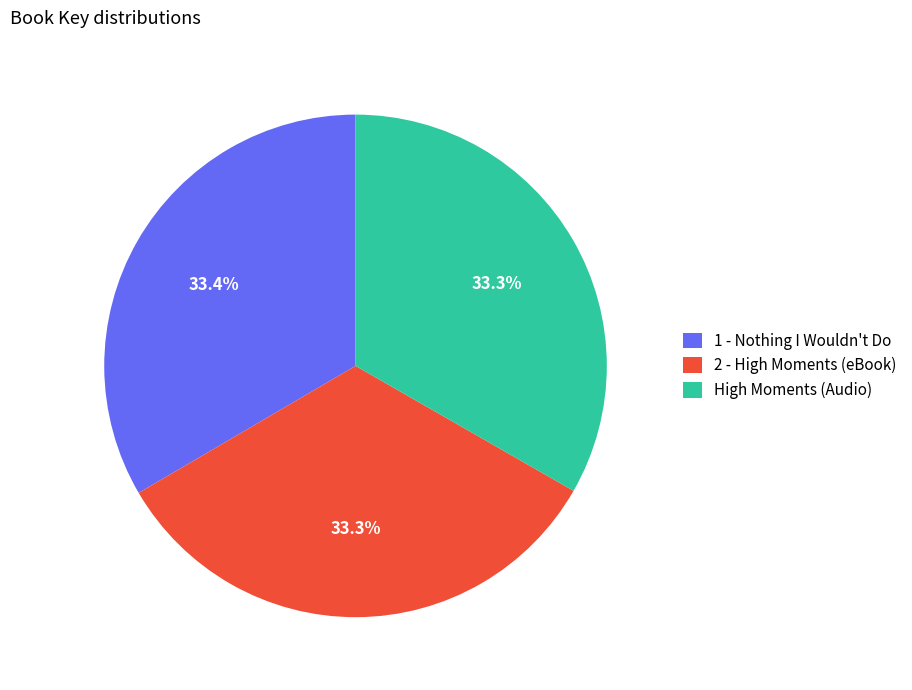

How many segments does this pie chart have?

3